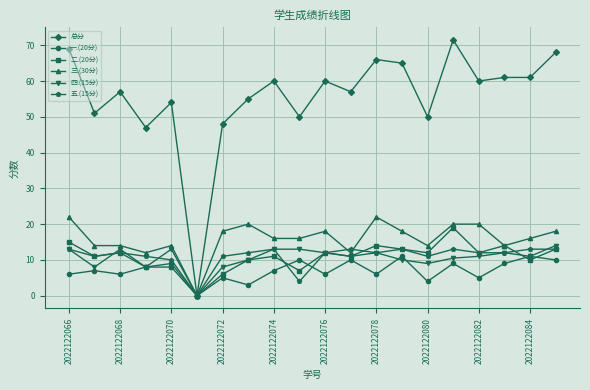

How many values in 总分 are above zero?

19